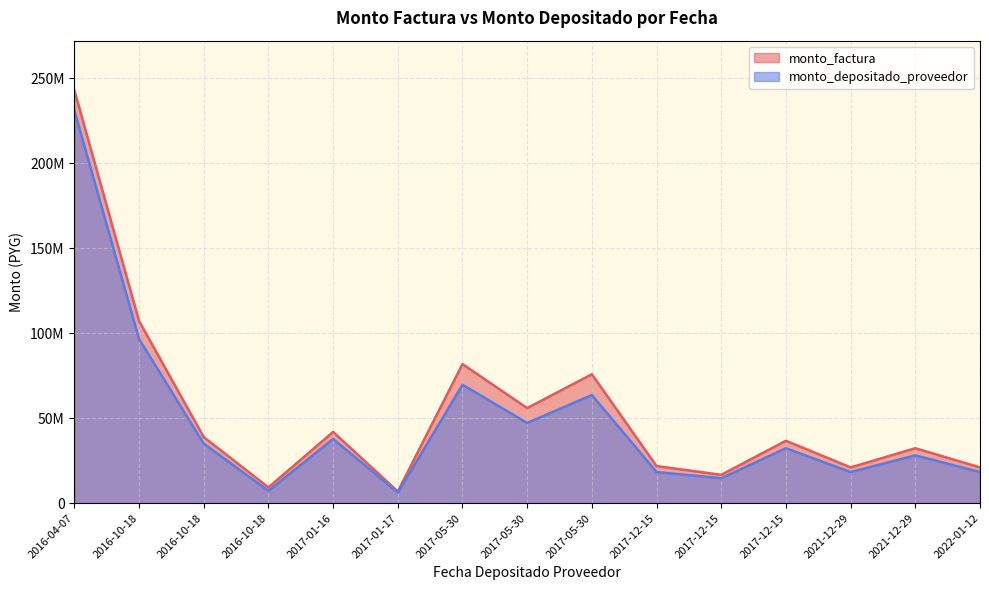

Reading right to left, list all the values displayed in this chart.

monto_factura: 21000000	32295900	21000000	36682604	16650509	21775487	75834360	55906200	81799200	6841800	41901300	9242100	38869740	107200800	243000000
monto_depositado_proveedor: 18261955	28085060	18261955	32264304	14645009	18254815	63592403	47150639	69649592	6164337	37752309	7217913	35020928	96585972	231088581